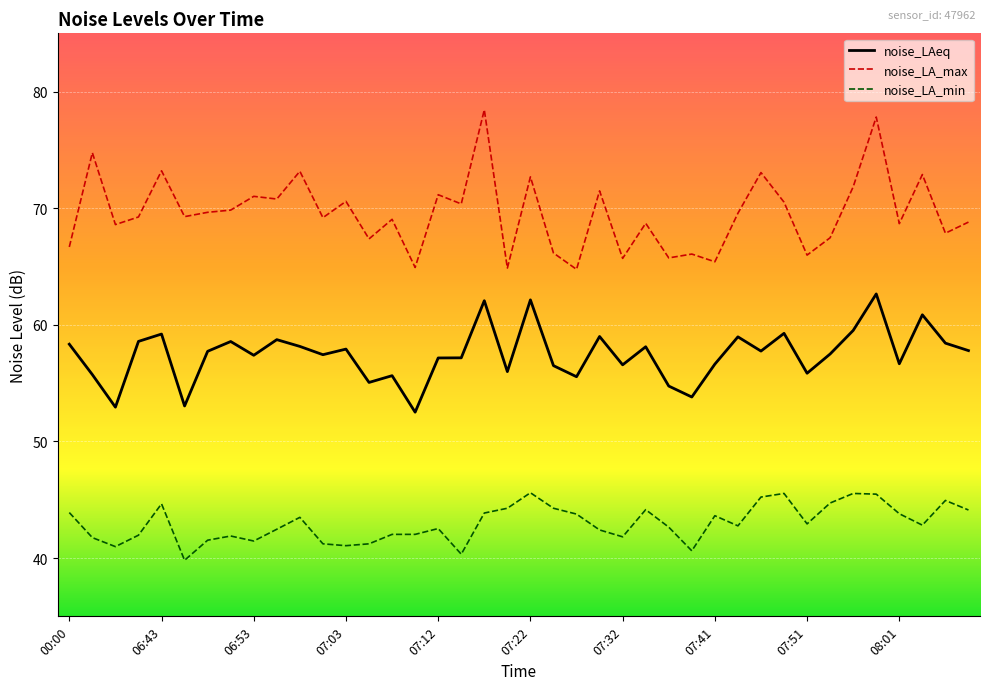

What is the minimum value shown in the chart?

39.8